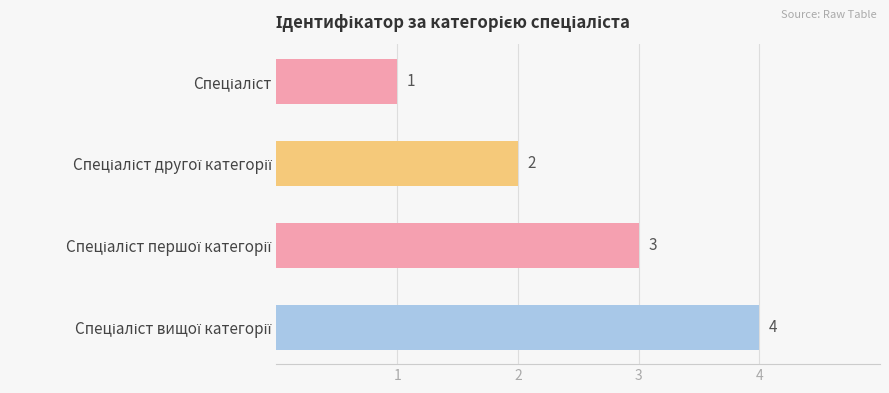

What is the maximum value shown in the chart?

4